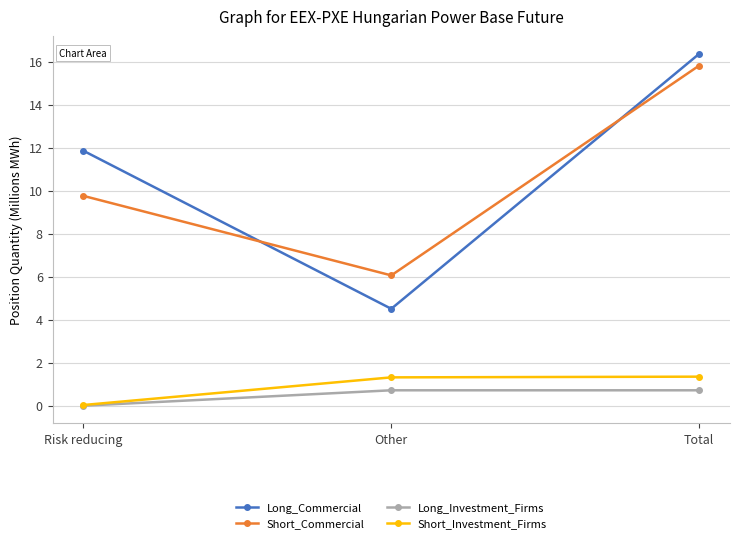

Is this an area chart (filled region under the line)?

No